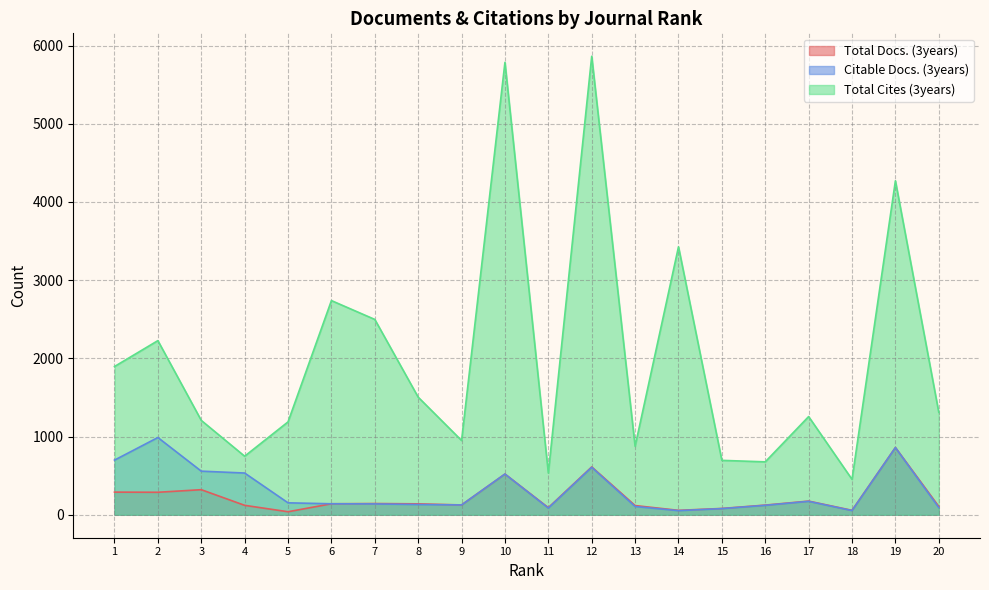

What is the sum of all Total Cites (3years) values?

40106